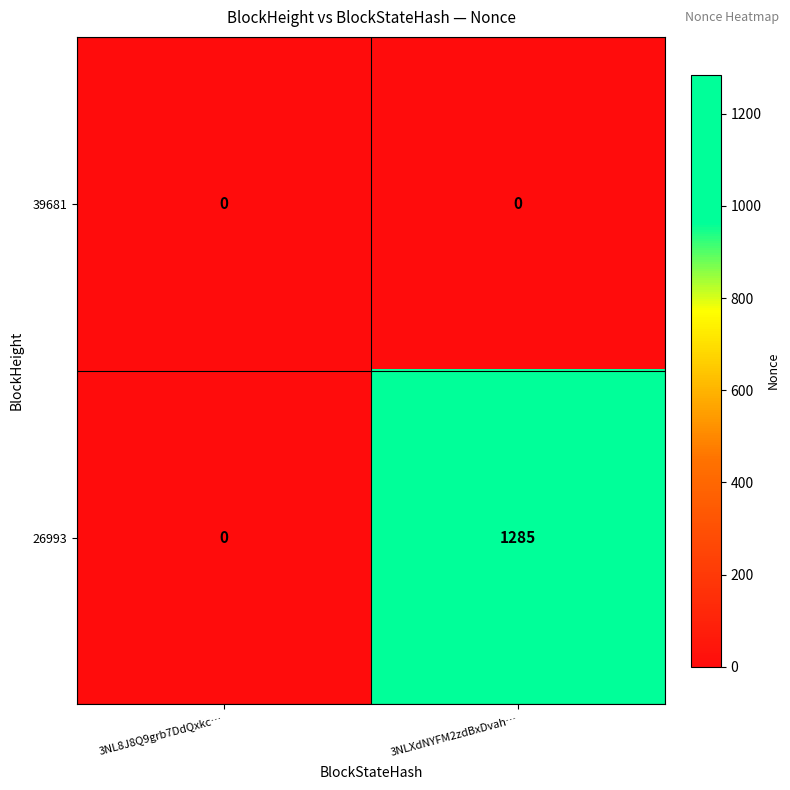

Rank the series by their maximum value, from highest to lowest.

26993, 39681